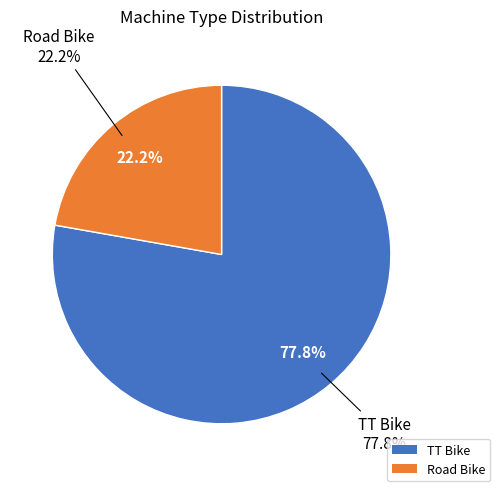

What is the total percentage of Road Bike and TT Bike?

100.0%